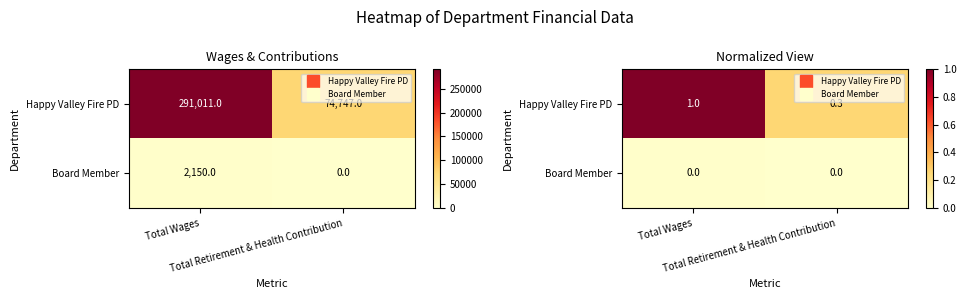

How many series are shown in this chart?

2